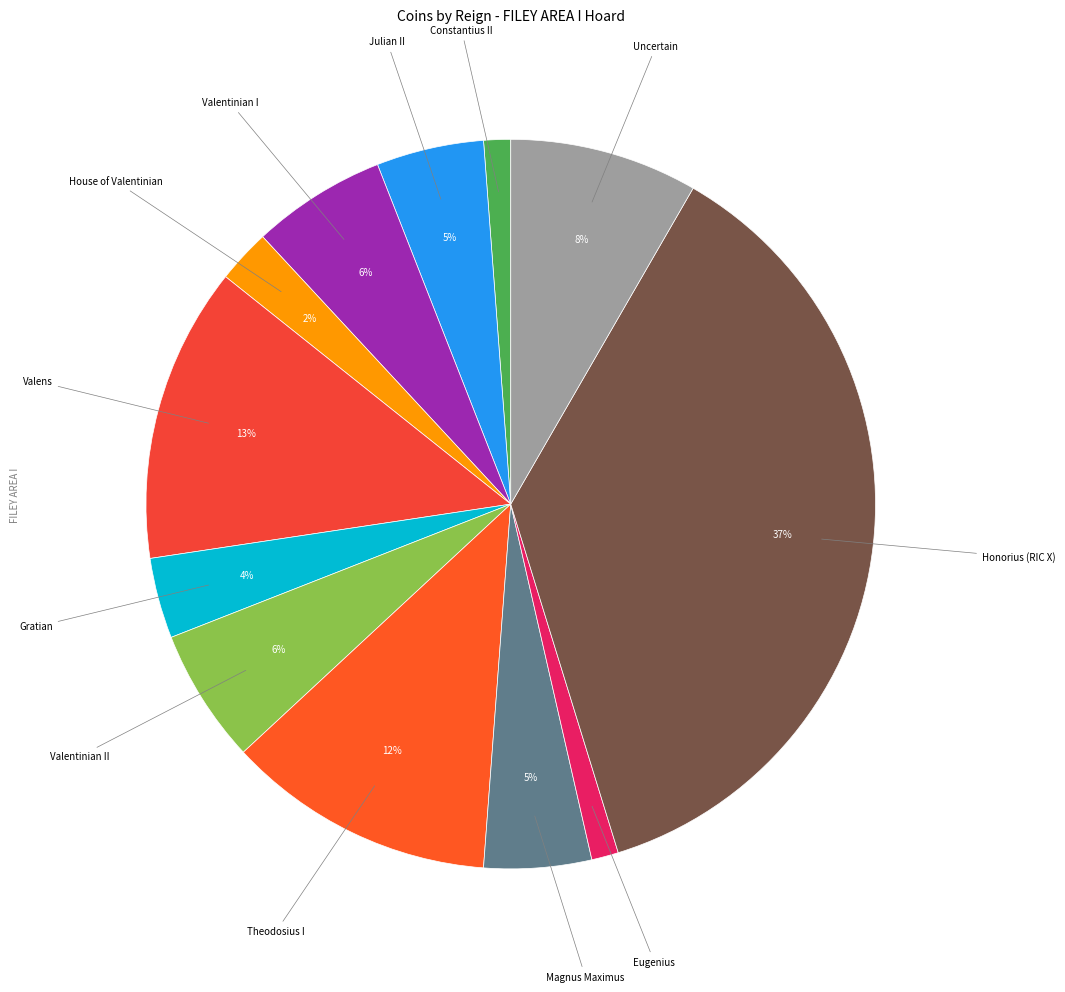

How many segments does this pie chart have?

12